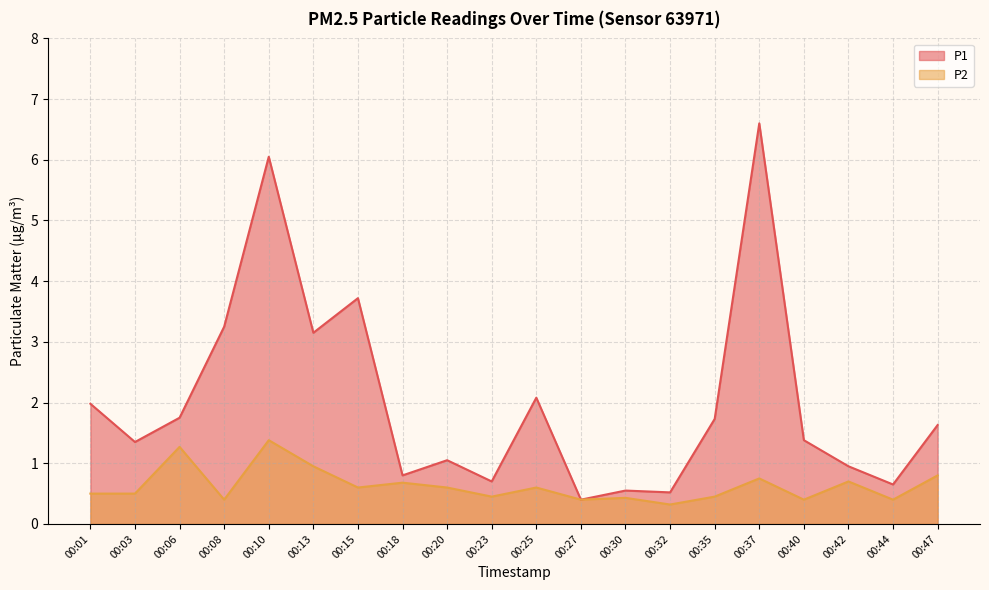

The P1 series shows 0.7 at 00:23. True or false?

True